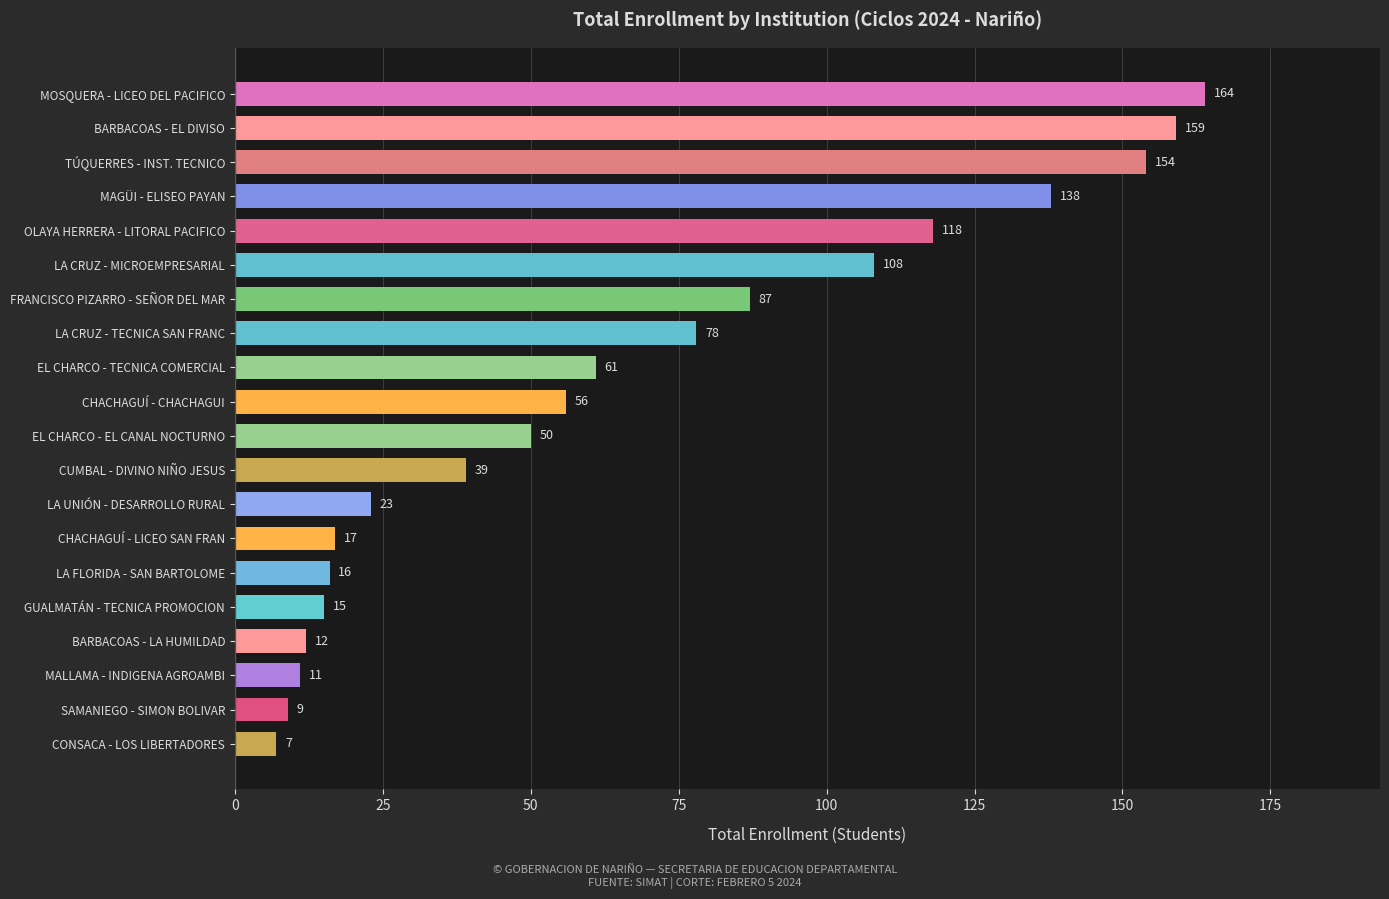

Rank the categories by value from highest to lowest.

MOSQUERA - LICEO DEL PACIFICO, BARBACOAS - EL DIVISO, TÚQUERRES - INST. TECNICO, MAGÜI - ELISEO PAYAN, OLAYA HERRERA - LITORAL PACIFICO, LA CRUZ - MICROEMPRESARIAL, FRANCISCO PIZARRO - SEÑOR DEL MAR, LA CRUZ - TECNICA SAN FRANC, EL CHARCO - TECNICA COMERCIAL, CHACHAGUÍ - CHACHAGUI, EL CHARCO - EL CANAL NOCTURNO, CUMBAL - DIVINO NIÑO JESUS, LA UNIÓN - DESARROLLO RURAL, CHACHAGUÍ - LICEO SAN FRAN, LA FLORIDA - SAN BARTOLOME, GUALMATÁN - TECNICA PROMOCION, BARBACOAS - LA HUMILDAD, MALLAMA - INDIGENA AGROAMBI, SAMANIEGO - SIMON BOLIVAR, CONSACA - LOS LIBERTADORES